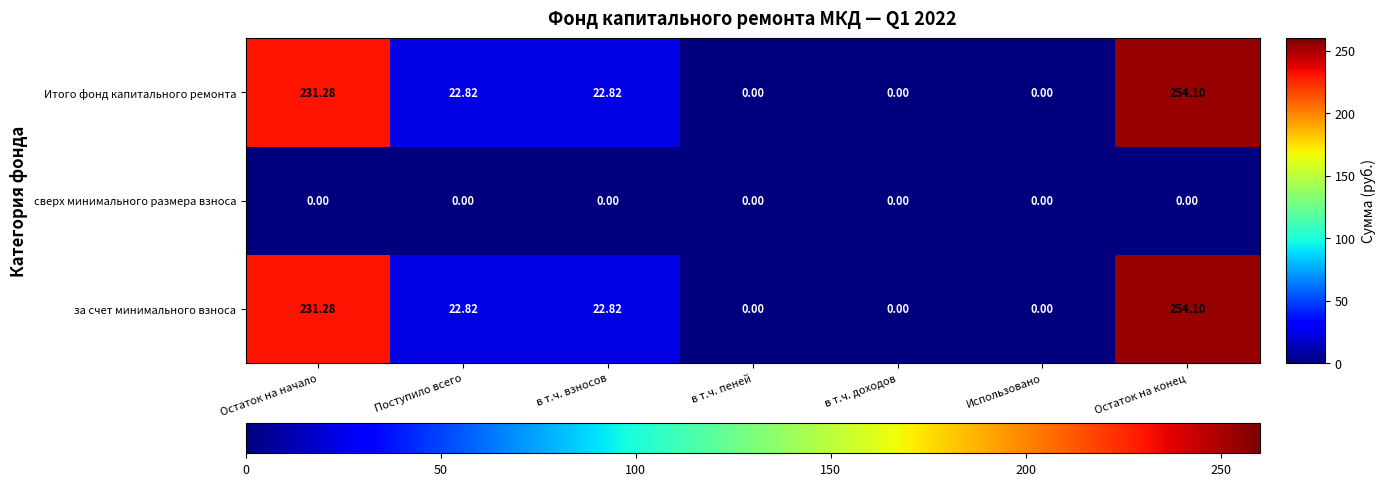

Is the value of Итого фонд капитального ремонта at в т.ч. взносов greater than the value of сверх минимального размера взноса at в т.ч. взносов?

Yes